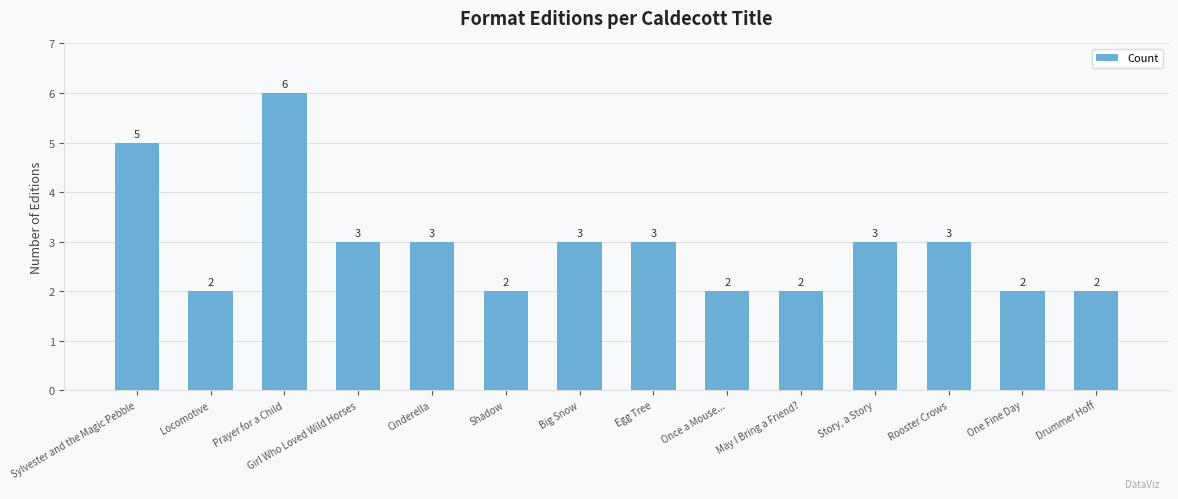

Are the bars horizontal?

No